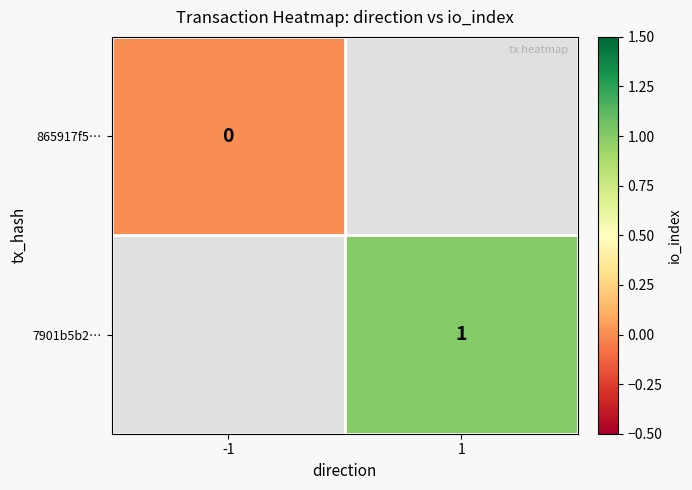

Is it true that 7901b5b2… equals 1 at 1?

True